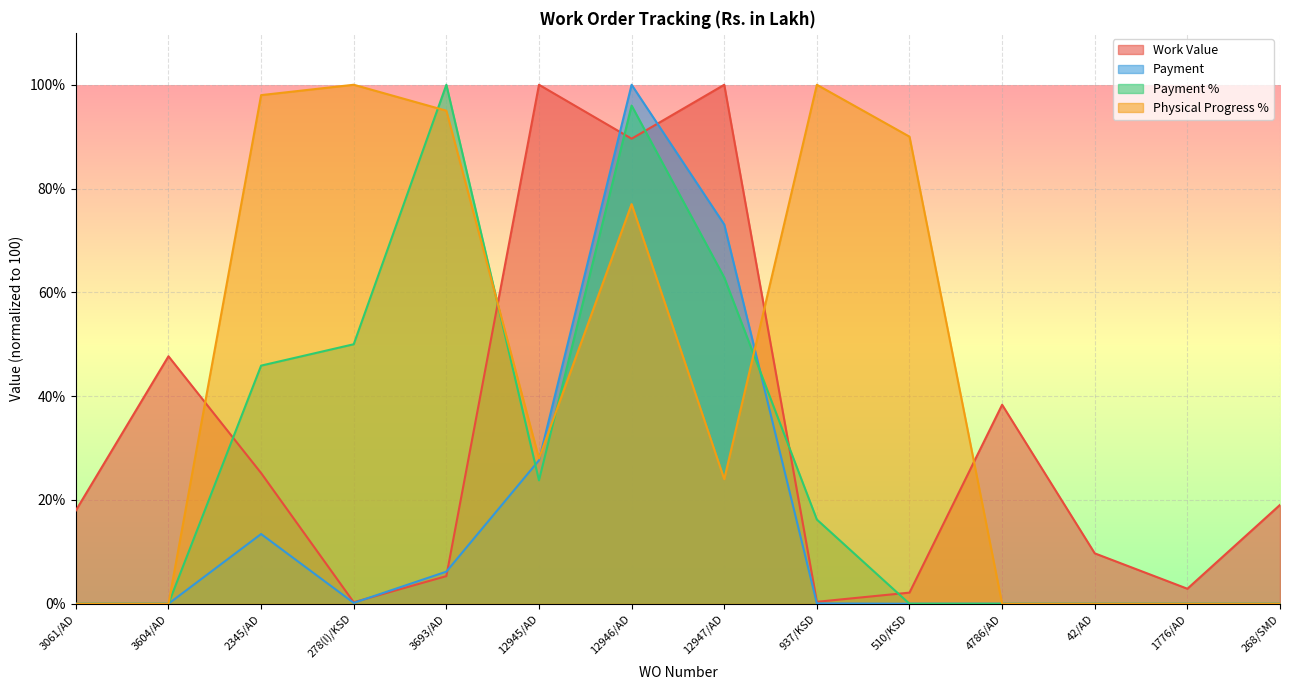

What is the value of the Work Value point at the 3rd from the left?

25.2